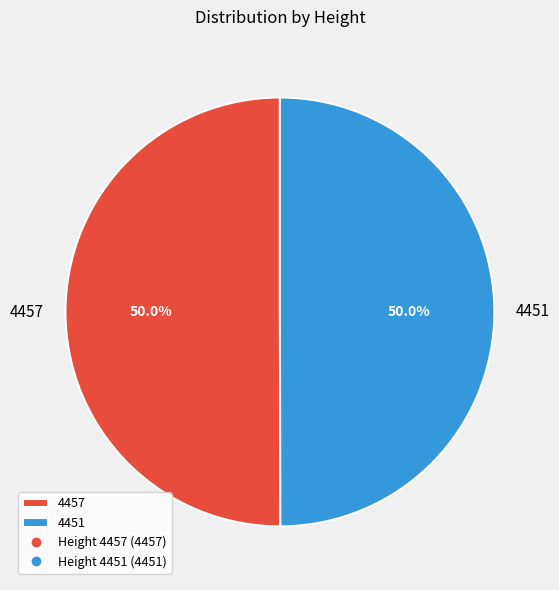

Count the number of slices in the pie.

2